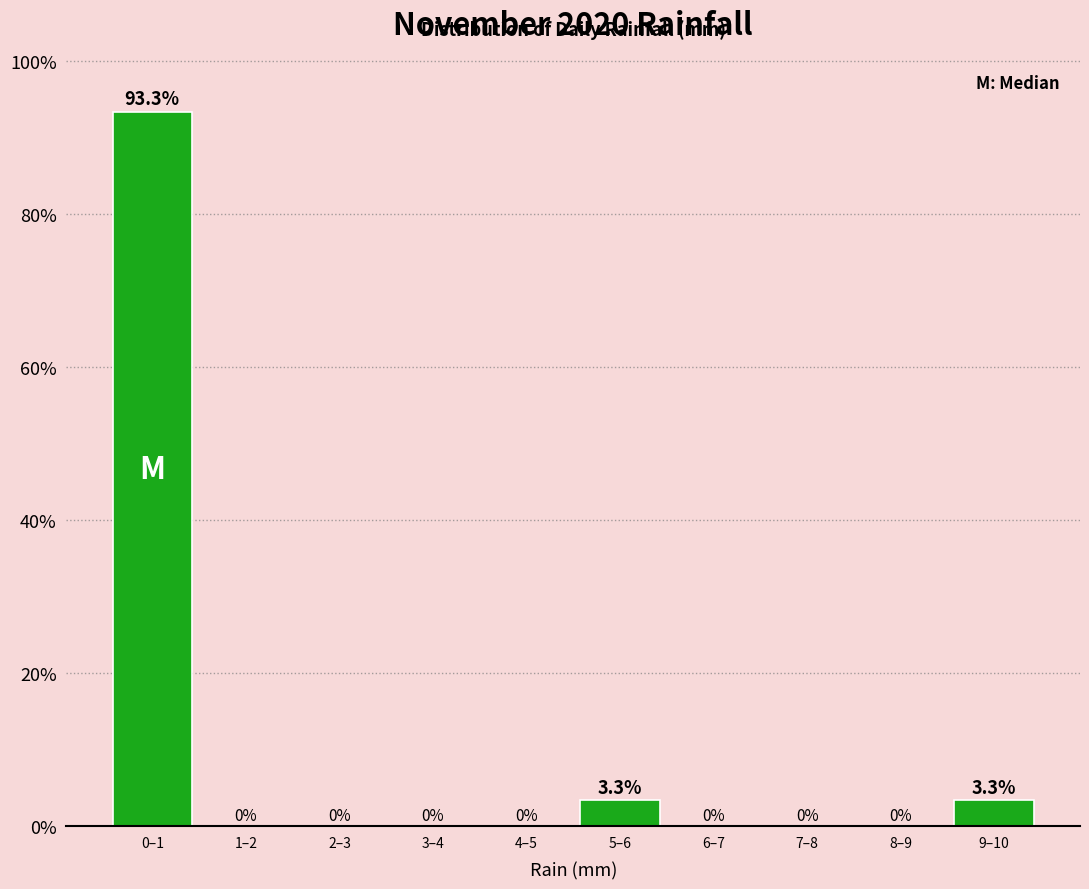

Reading left to right, list all the values displayed in this chart.

0–1=93.3	1–2=0.0	2–3=0.0	3–4=0.0	4–5=0.0	5–6=3.3	6–7=0.0	7–8=0.0	8–9=0.0	9–10=3.3